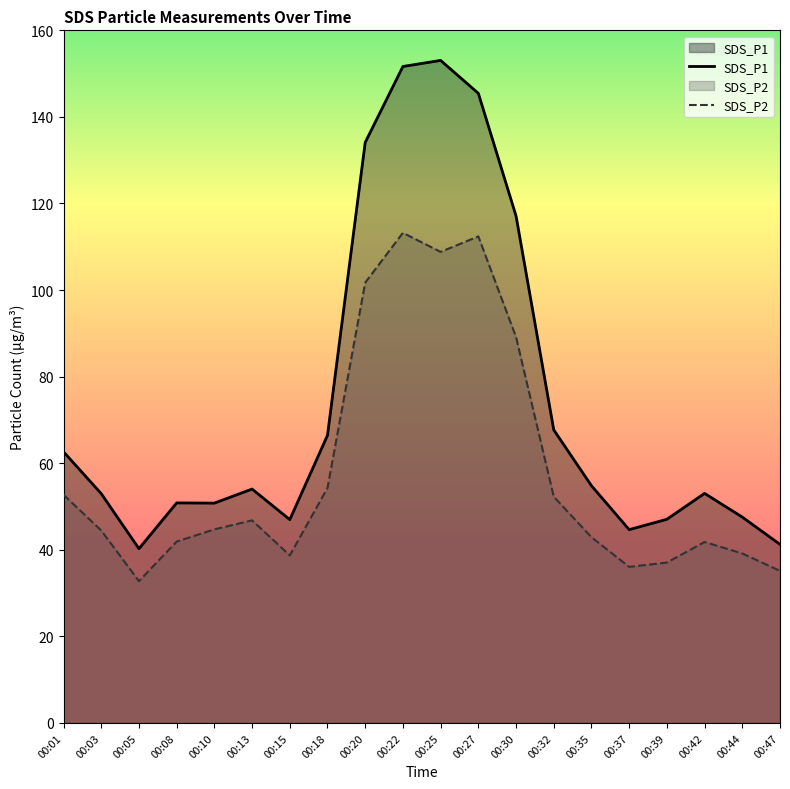

Between 00:30 and 00:39, which series saw the biggest shift?

SDS_P1